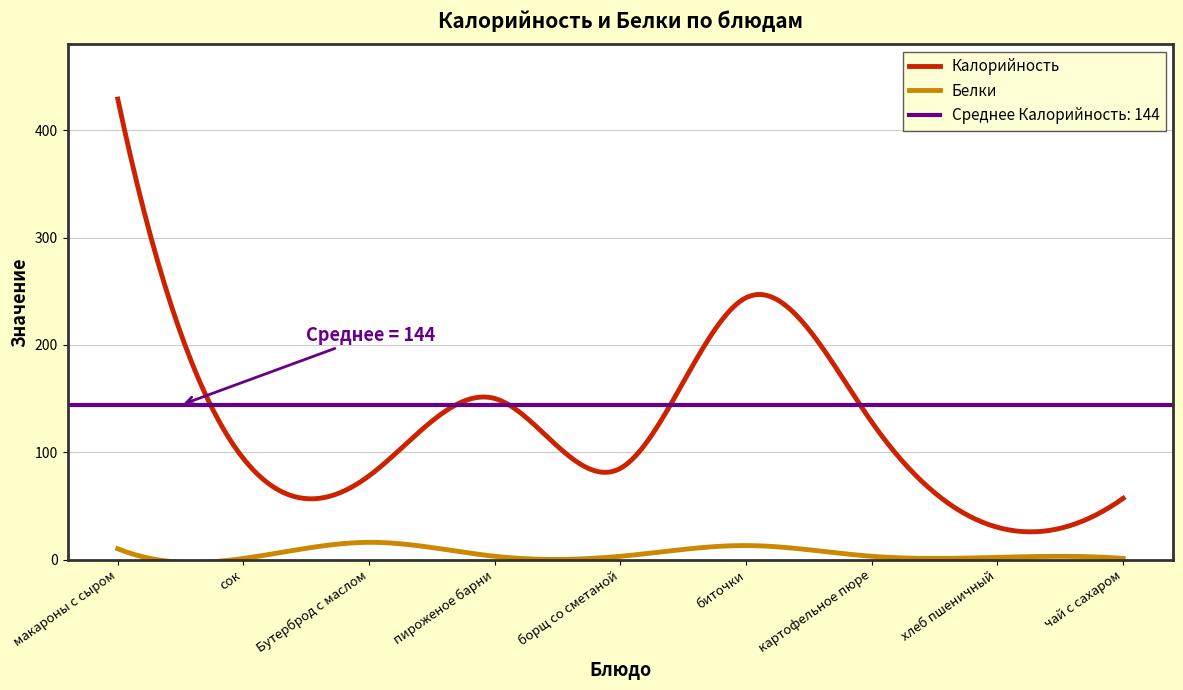

Between макароны с сыром and картофельное пюре, which is larger?

макароны с сыром